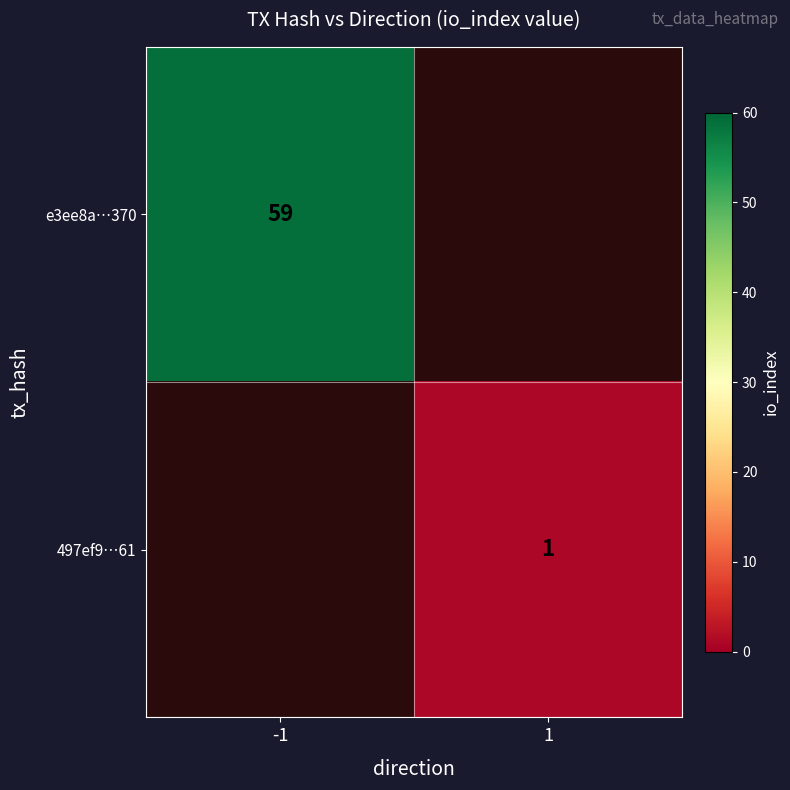

The 497ef9…61 series shows 2 at 1. True or false?

False